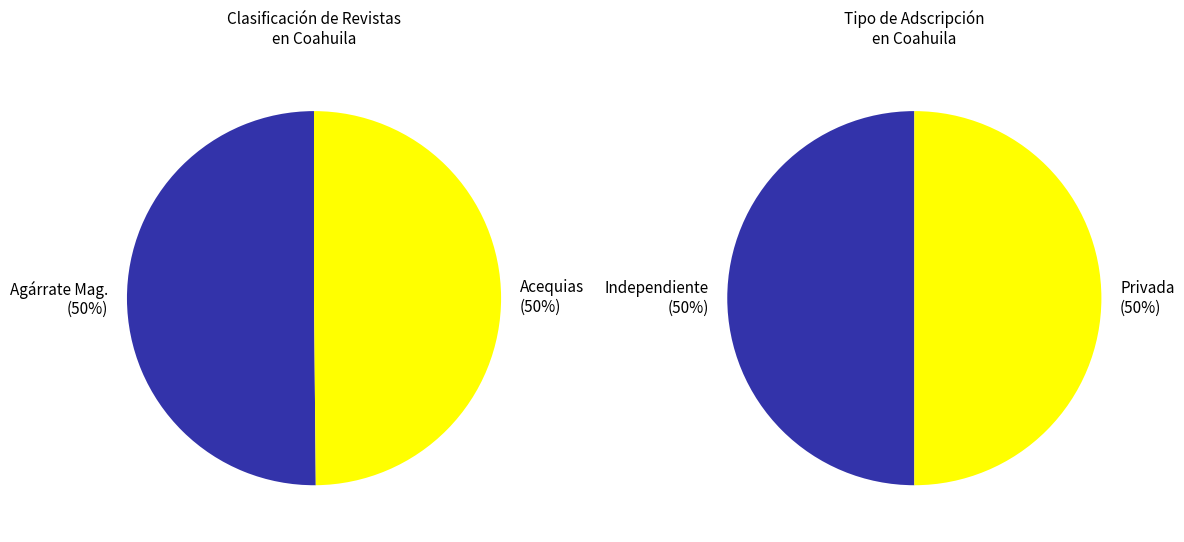

How many segments does this pie chart have?

2